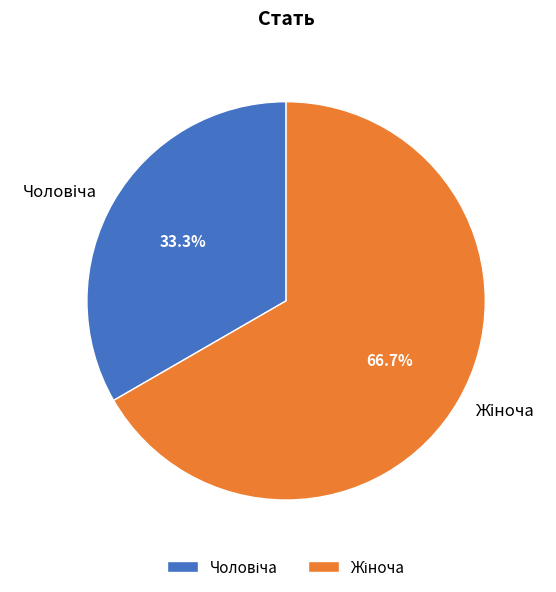

Is there a majority slice in this chart?

Yes